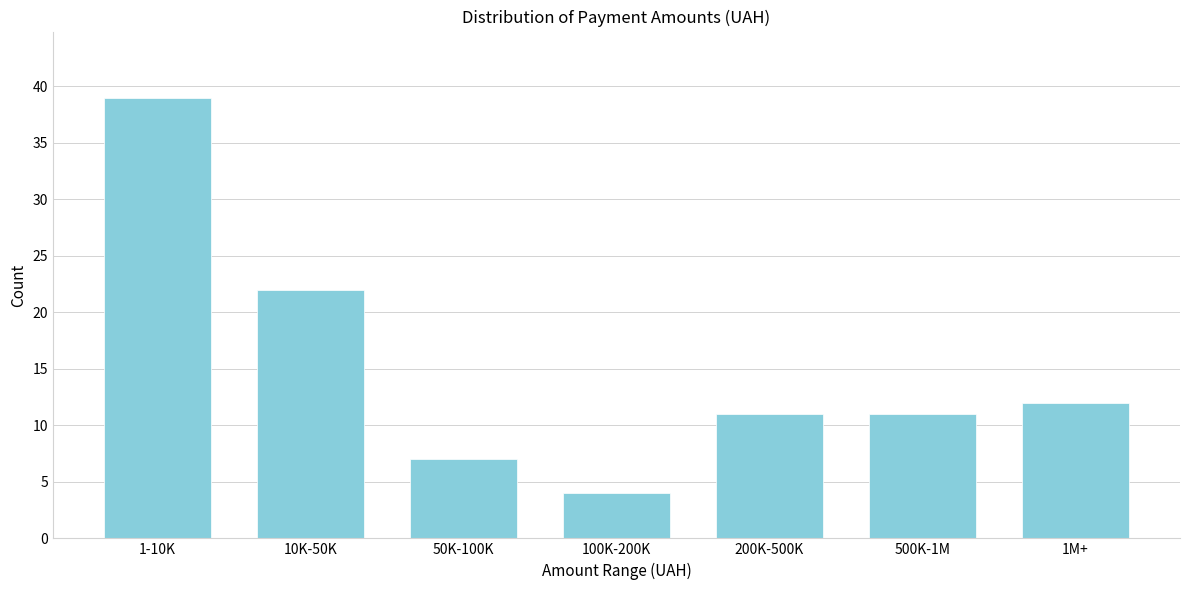

Reading right to left, list all the values displayed in this chart.

1M+=12	500K-1M=11	200K-500K=11	100K-200K=4	50K-100K=7	10K-50K=22	1-10K=39